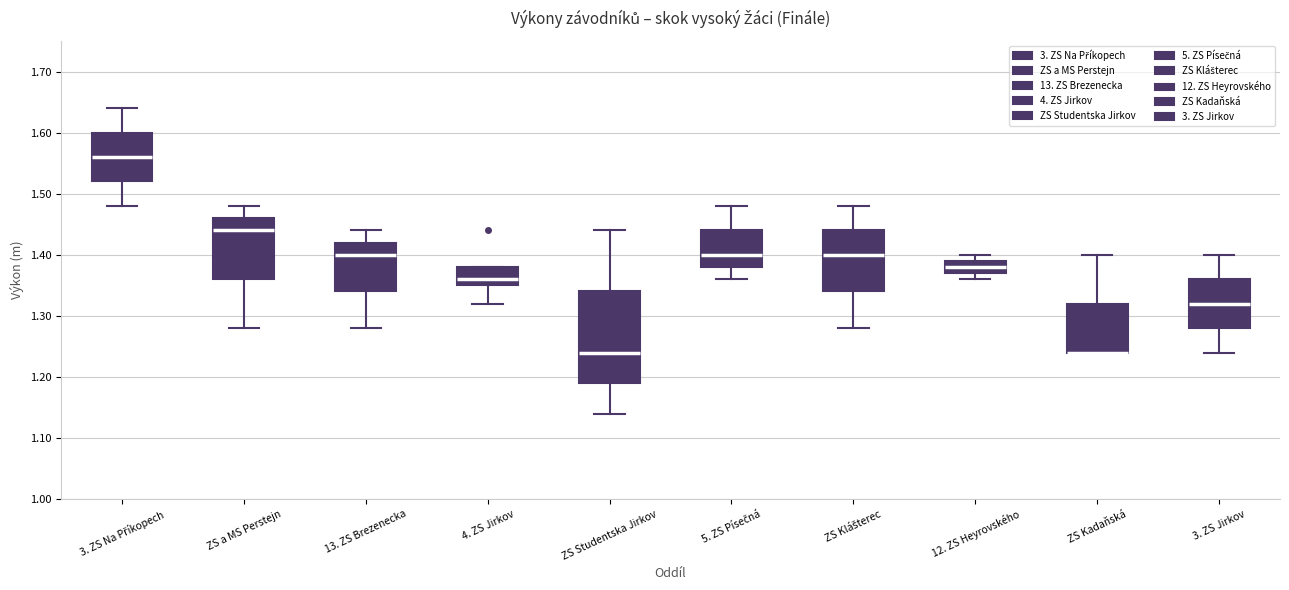

Which box is the tallest, from its lower edge to its upper edge?

ZS Studentska Jirkov